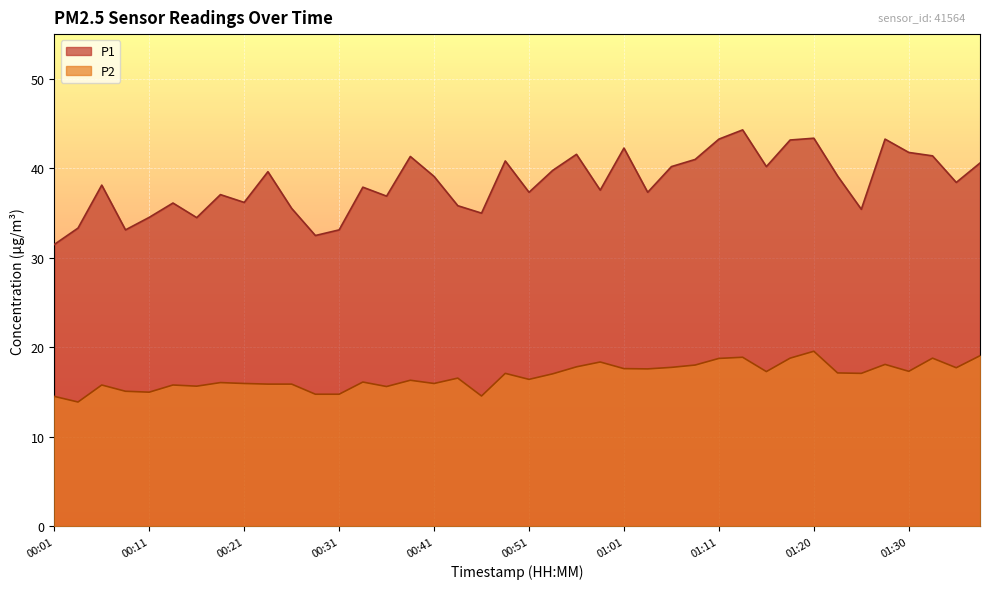

What is the sum of all P2 values?

670.8